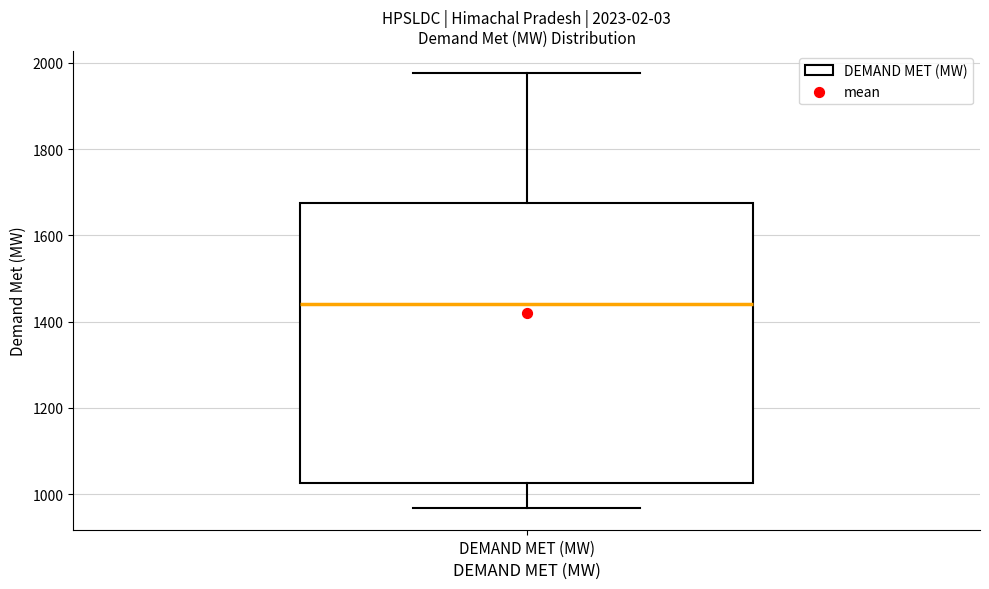

Read this box plot against the y-axis: the position of the median line, the range covered by the box, and the ends of both whiskers. The values are not printed on the chart, so give them approximately, as read against the axis.

median 1440, box 1020 to 1680, whiskers 960 to 1980